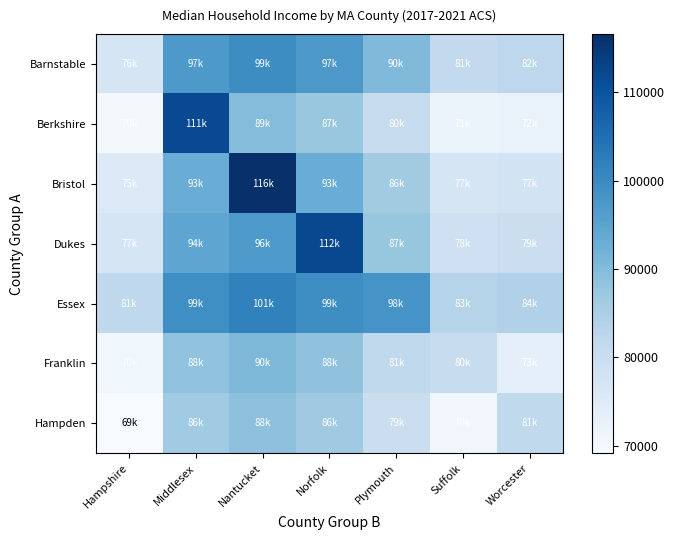

At how many categories does at least one series exceed 108122?

3